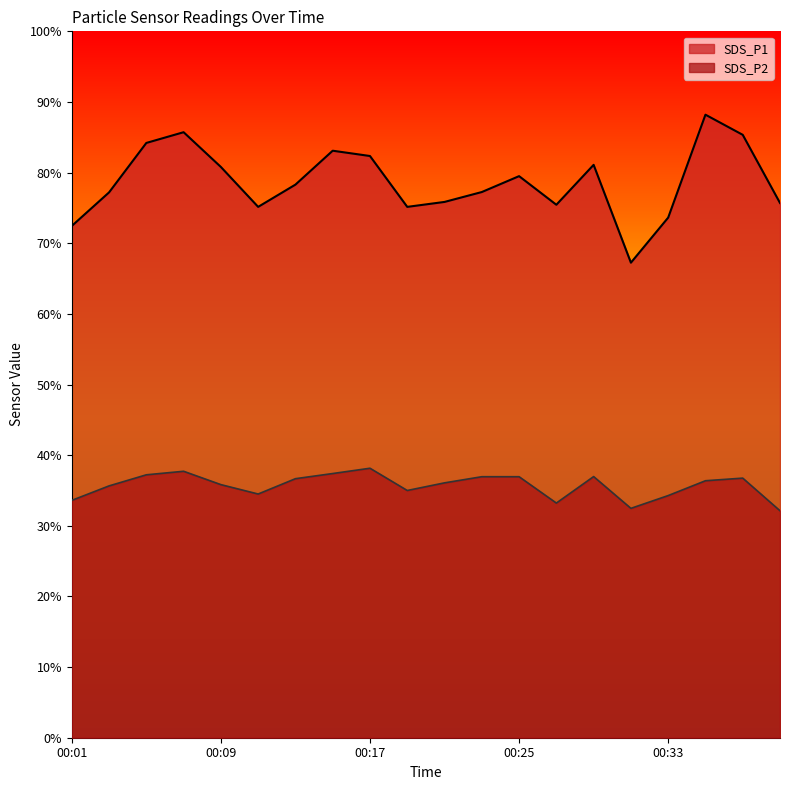

True or false: SDS_P2 and SDS_P1 cross at least once.

False